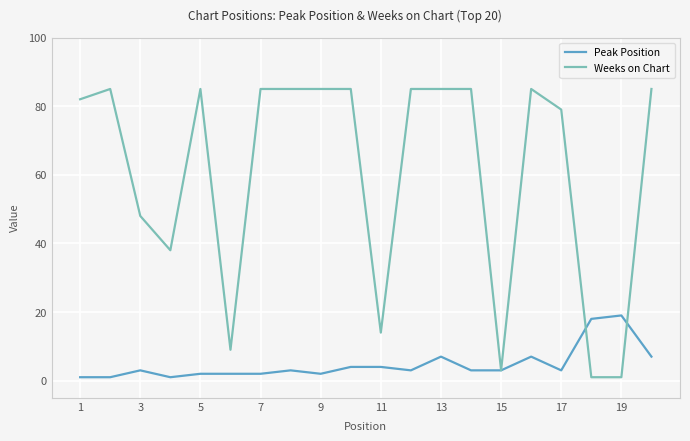

List the series in order of their overall mean, lowest first.

Peak Position, Weeks on Chart